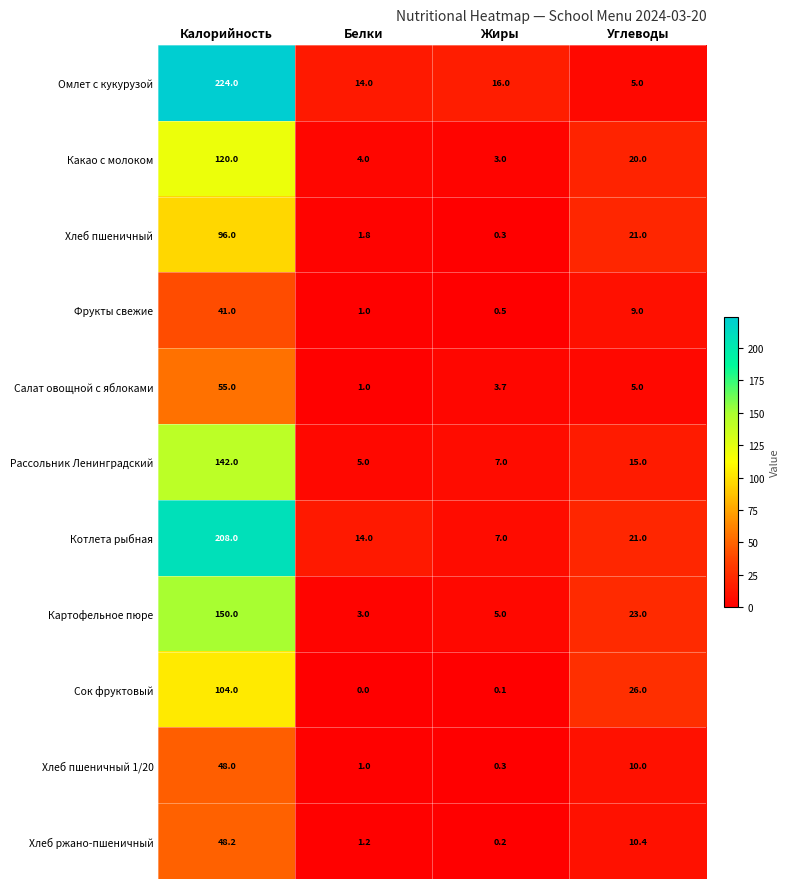

Which series has the largest total across all categories?

Омлет с кукурузой